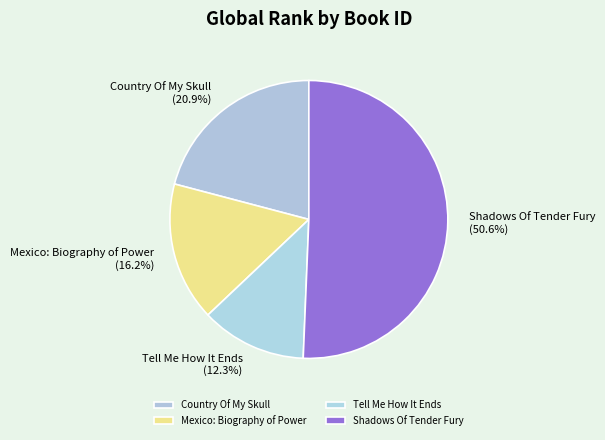

To the nearest percent, what is the difference between the Mexico: Biography of Power and Country Of My Skull slice percentages?

5%